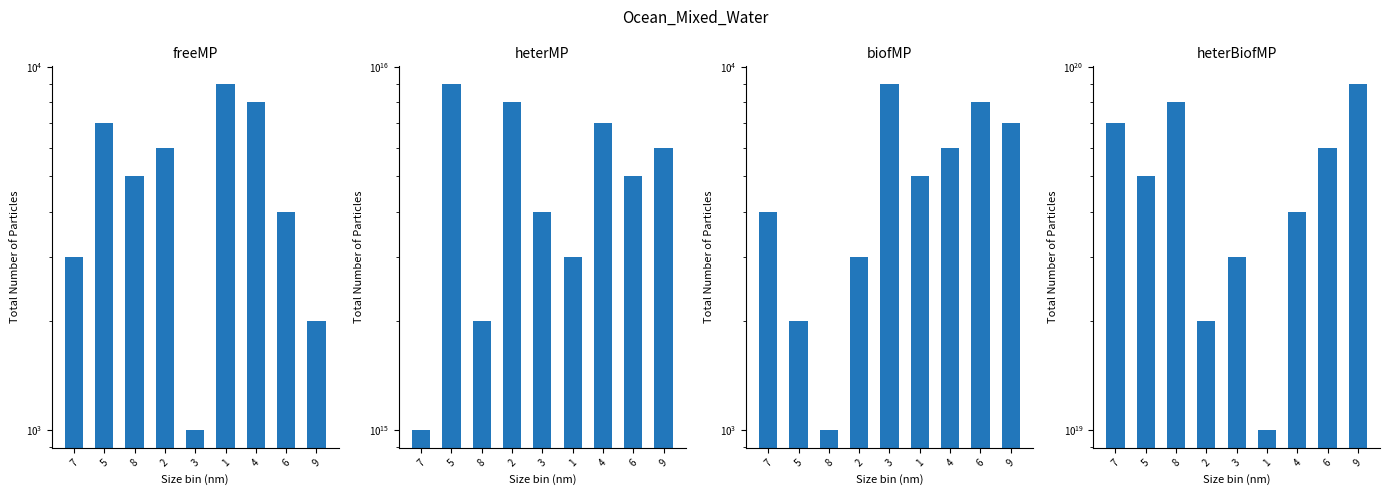

True or false: col_7 has a value of 2000000000000000 at 8.

True